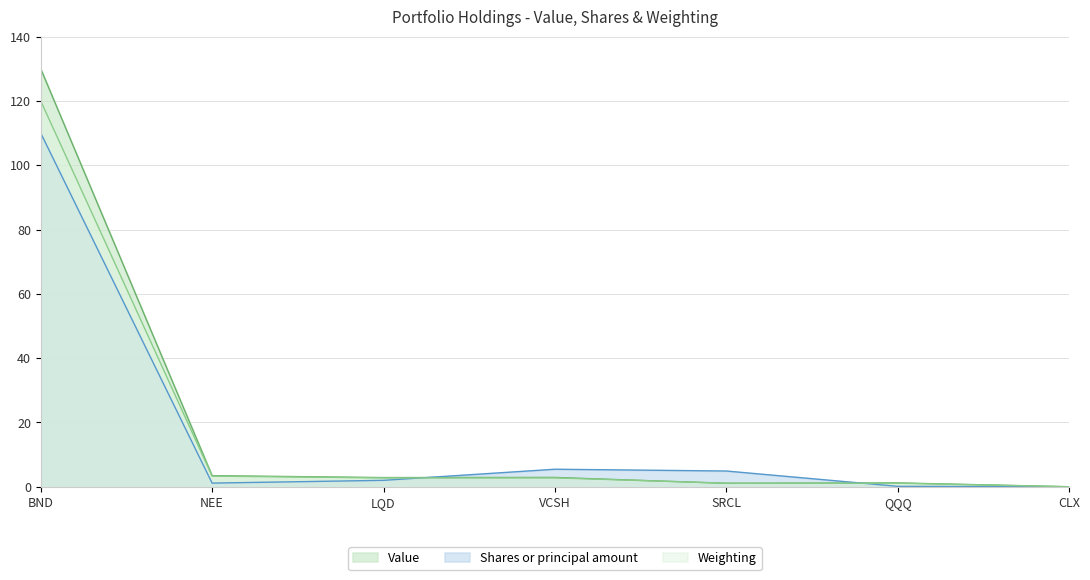

True or false: Weighting has more than 2 points higher than both neighbors.

False